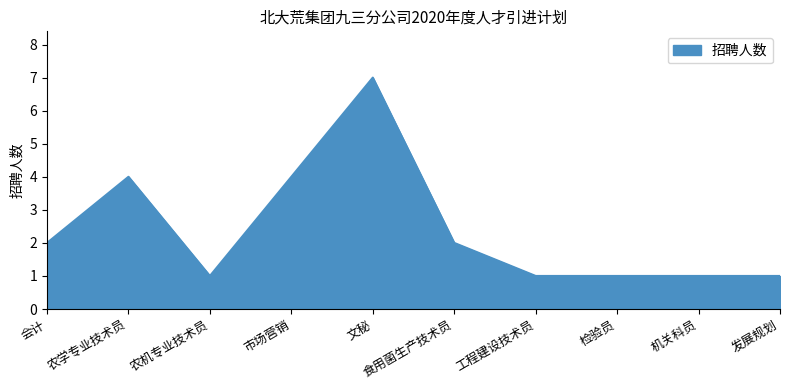

What is the smallest value displayed?

1